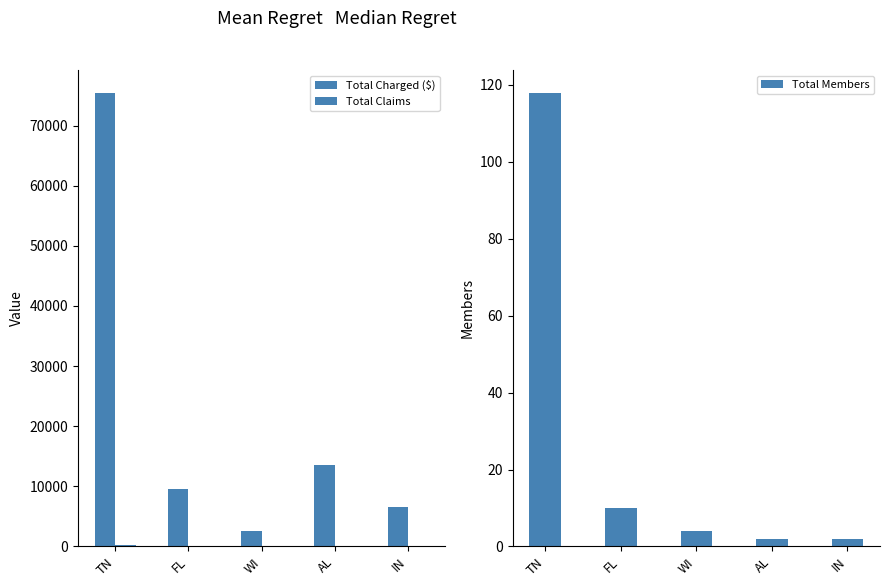

How many data points in Total Members are less than 4?

2